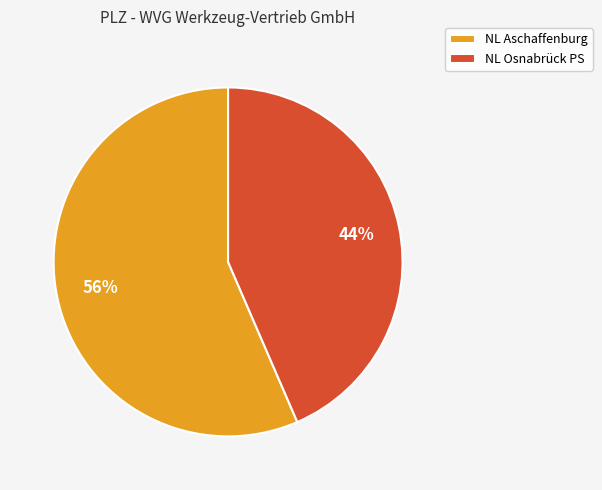

What is the largest slice in the pie chart?

NL Aschaffenburg